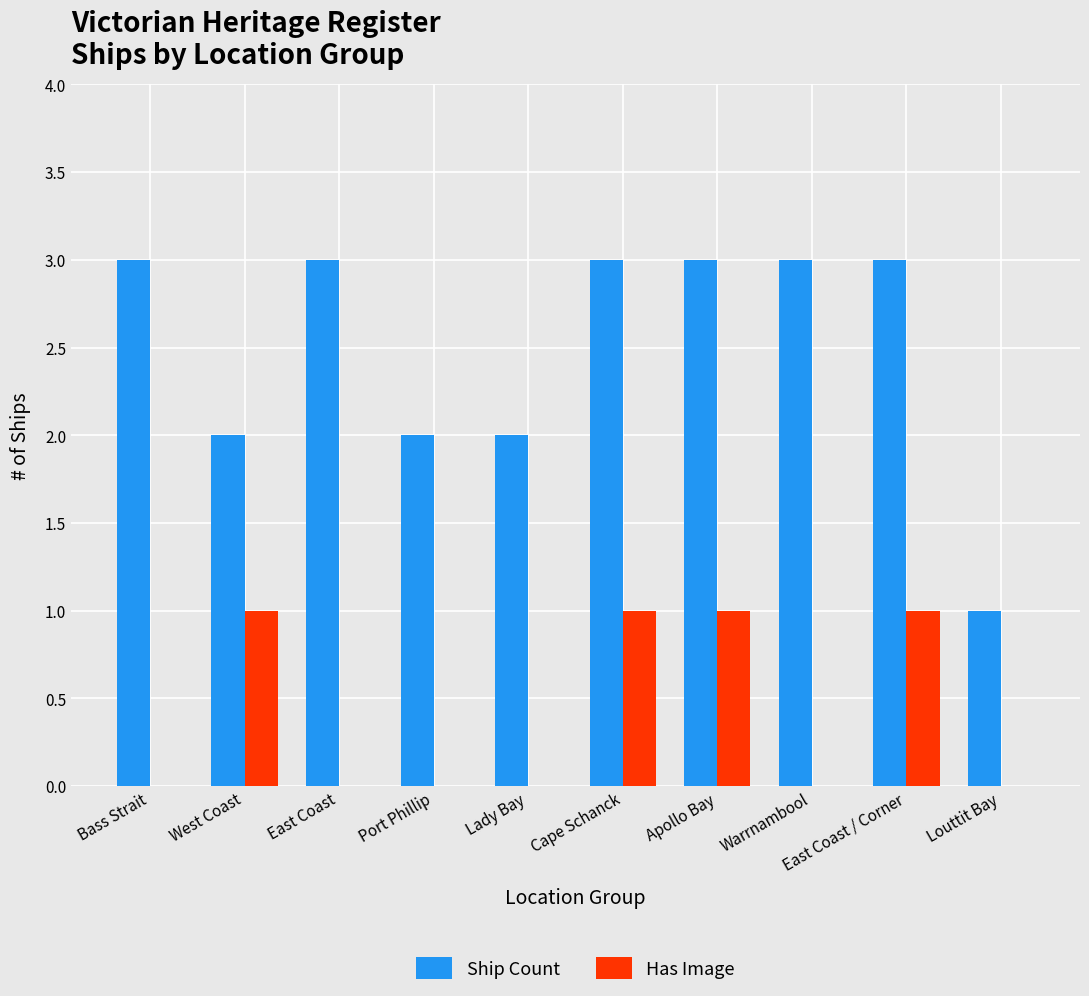

What is the sum of all Has Image values?

4